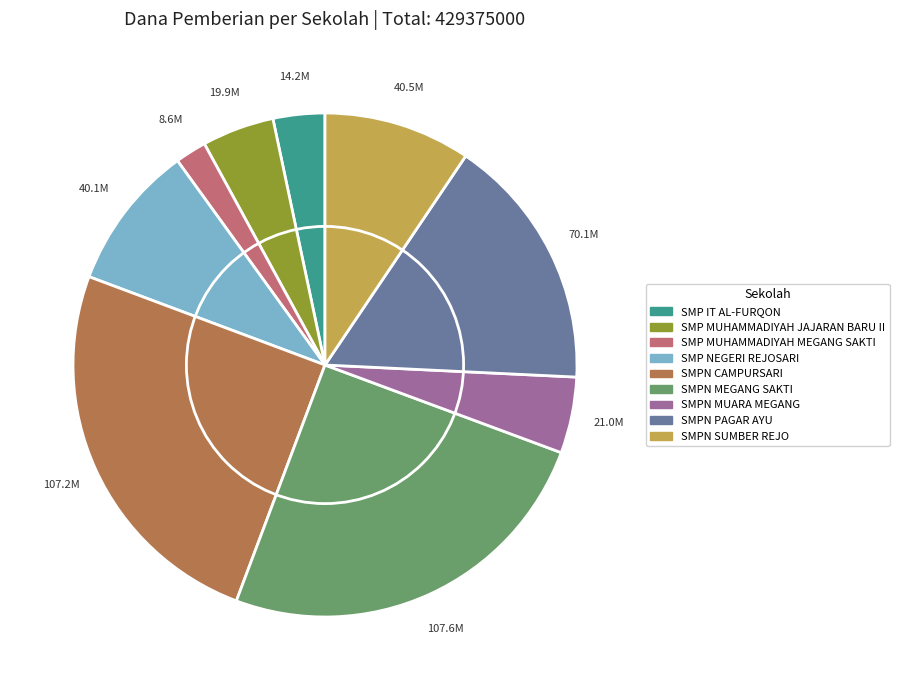

How many segments does this pie chart have?

9